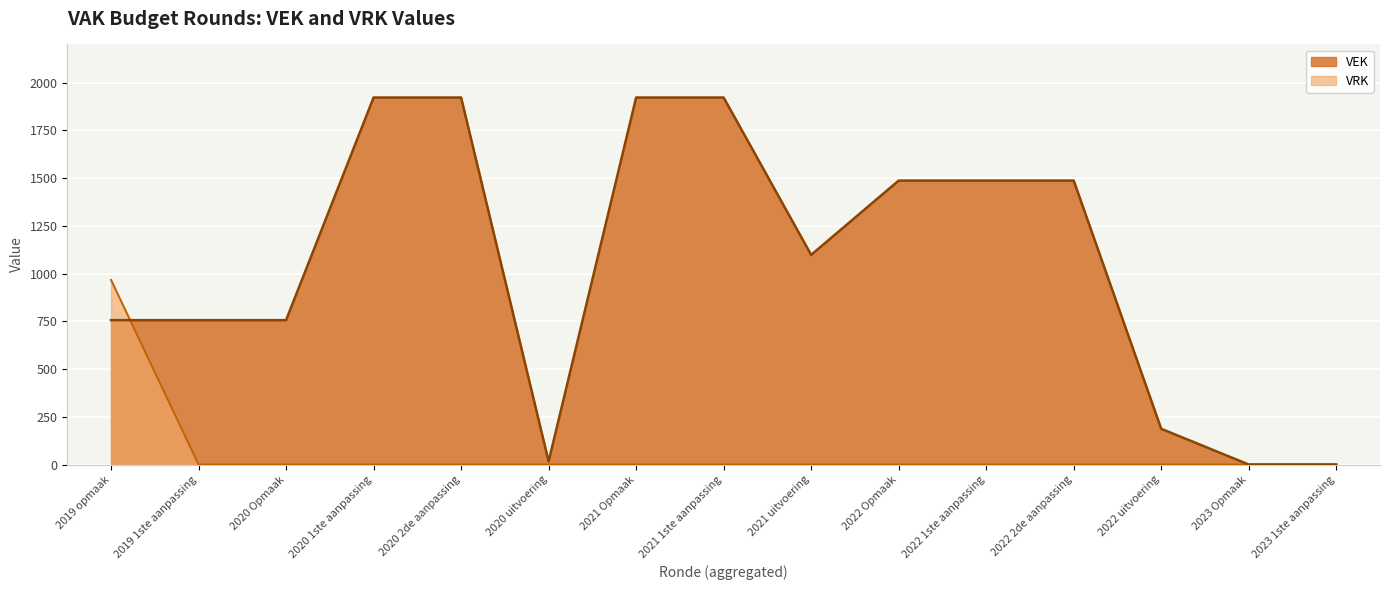

What are all the series names shown in the legend?

VEK, VRK